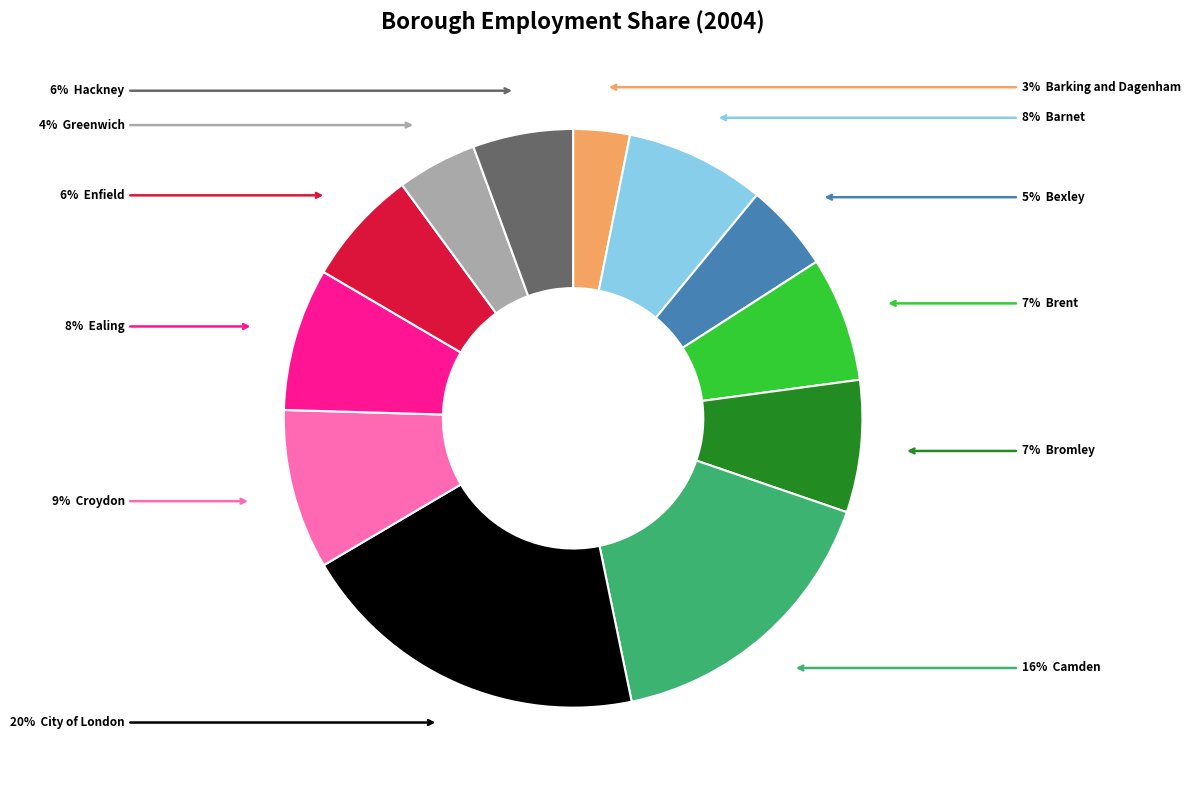

To the nearest percent, what is the average slice percentage?

8%